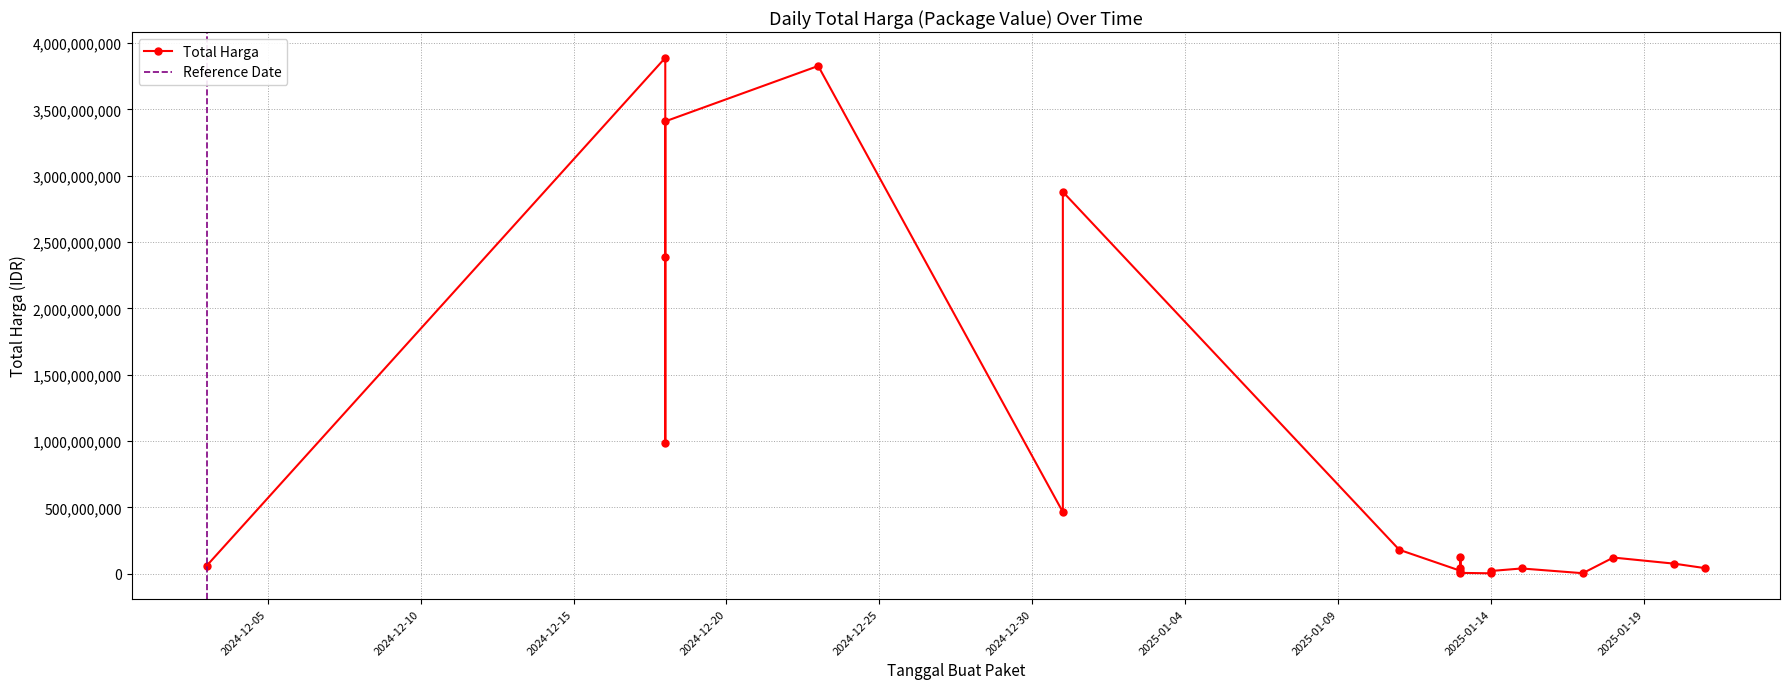

True or false: there are more than 1 points higher than both neighbors.

True